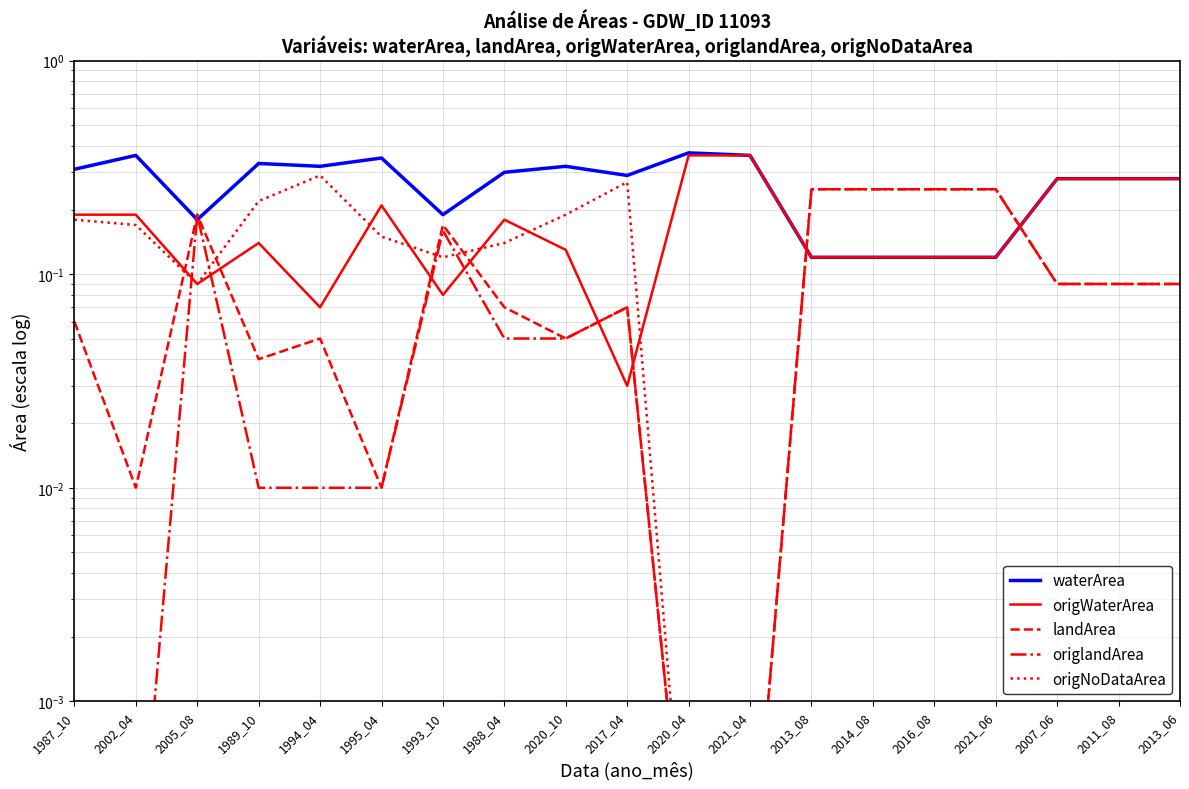

What are all the series names shown in the legend?

waterArea, origWaterArea, landArea, origlandArea, origNoDataArea